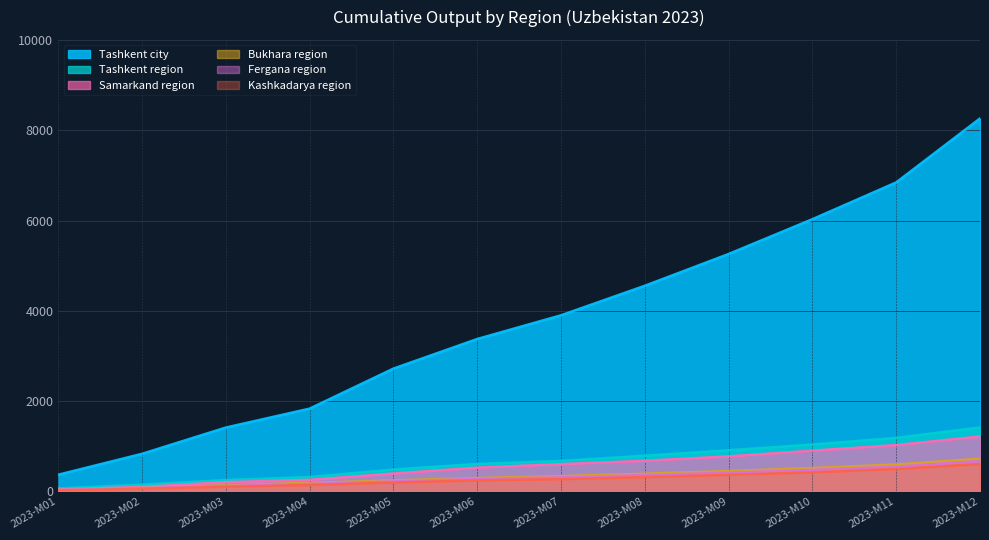

At which label does Tashkent region reach its peak?

2023-M12